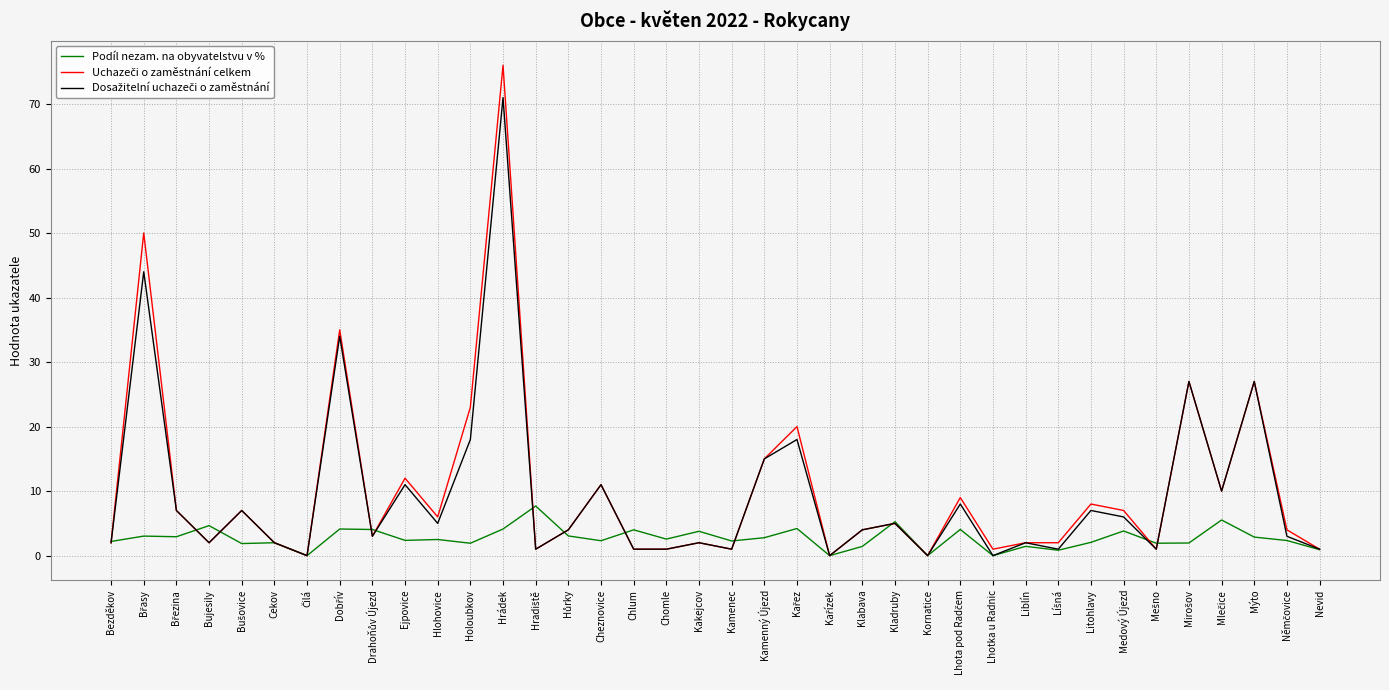

What is the difference between the highest and lowest values at Hrádek?

71.9